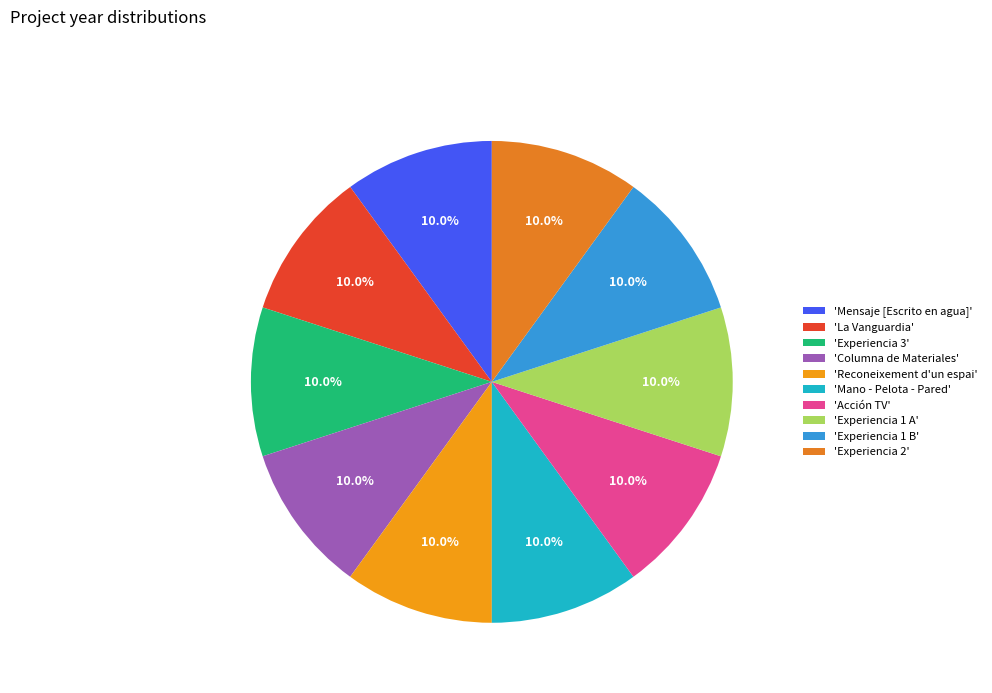

Count the number of slices in the pie.

10